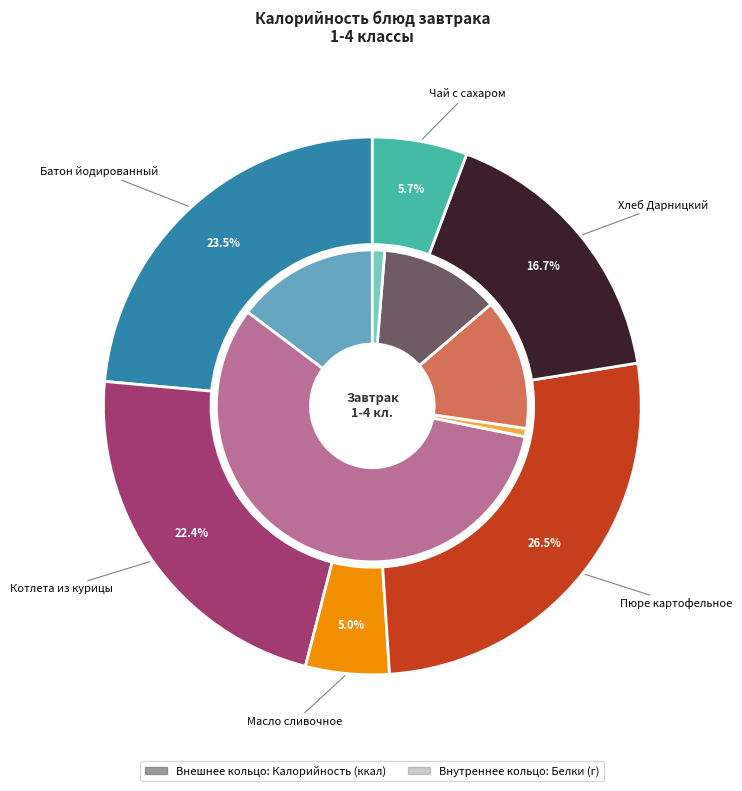

To the nearest percent, what is the difference between the largest and smallest slice percentages?

56%